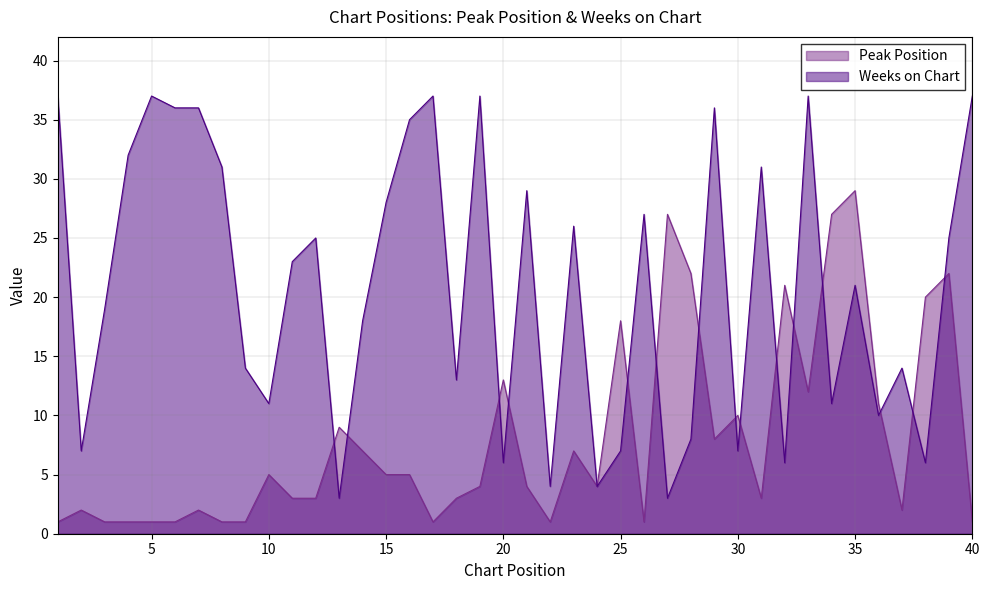

How many lines are shown in the chart?

2